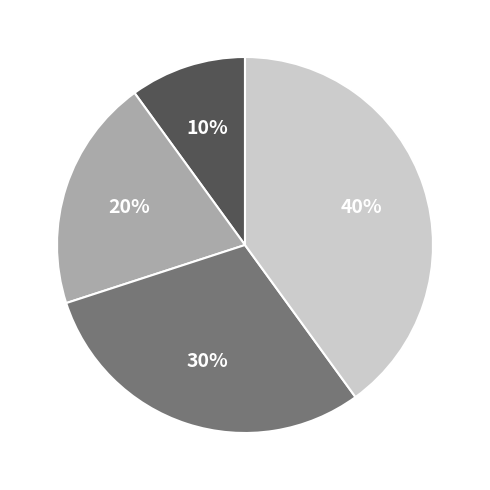

To the nearest percent, what is the difference between the largest and smallest slice percentages?

30%